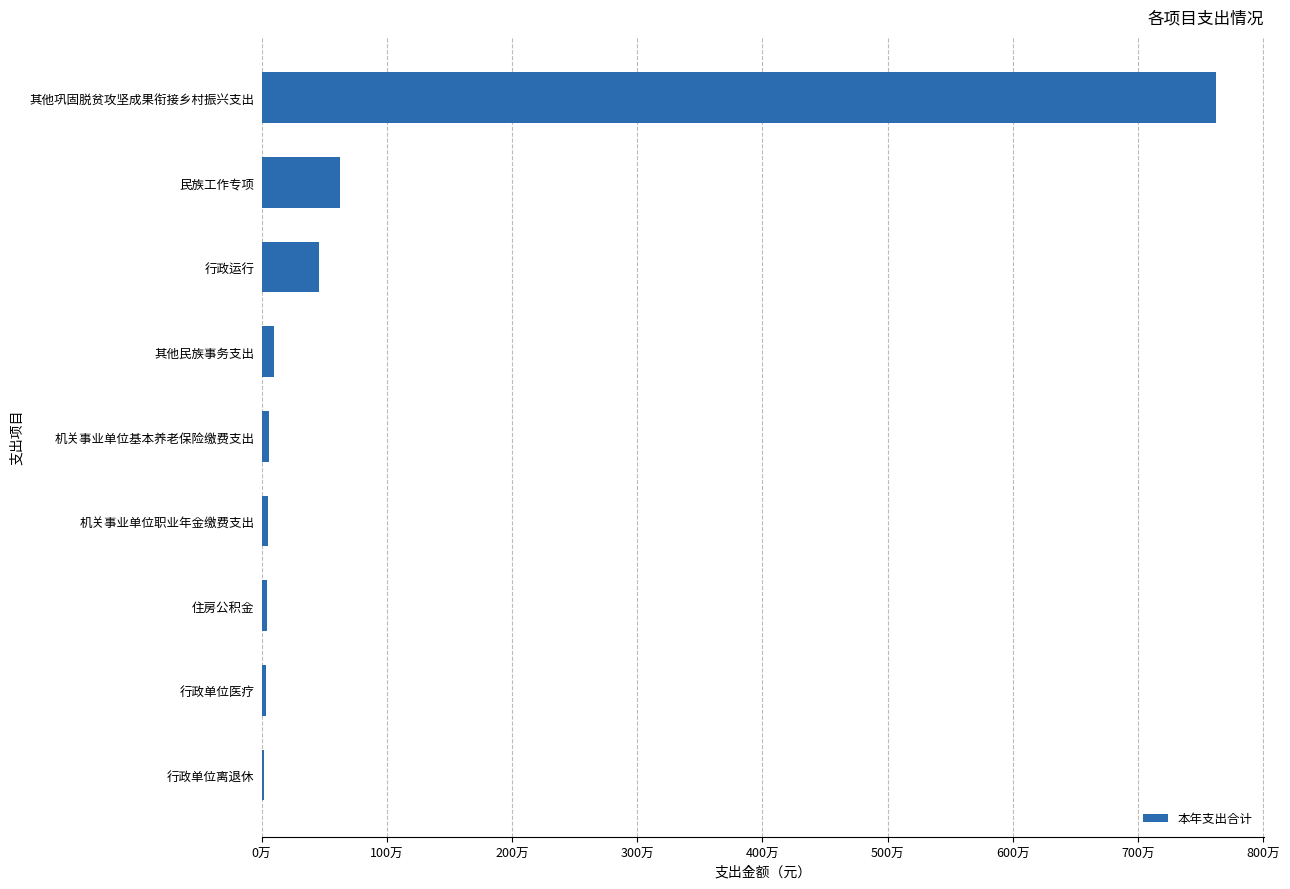

Are the bars horizontal?

Yes